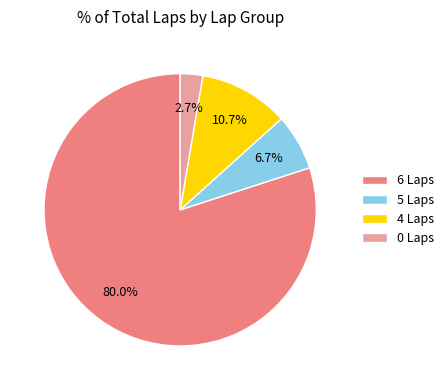

To the nearest percent, what is the average slice percentage?

25%